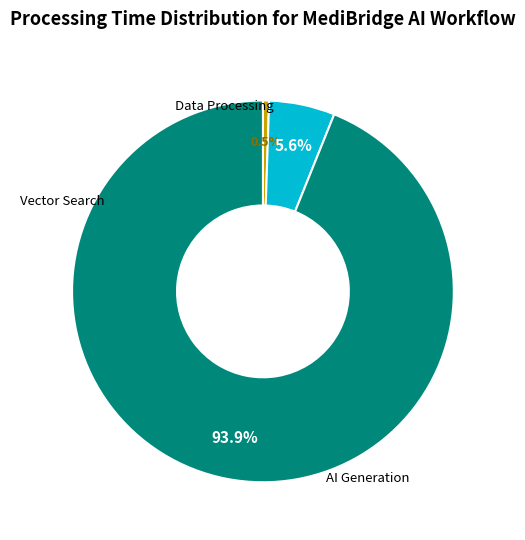

Is there any slice that represents more than half of the pie?

Yes